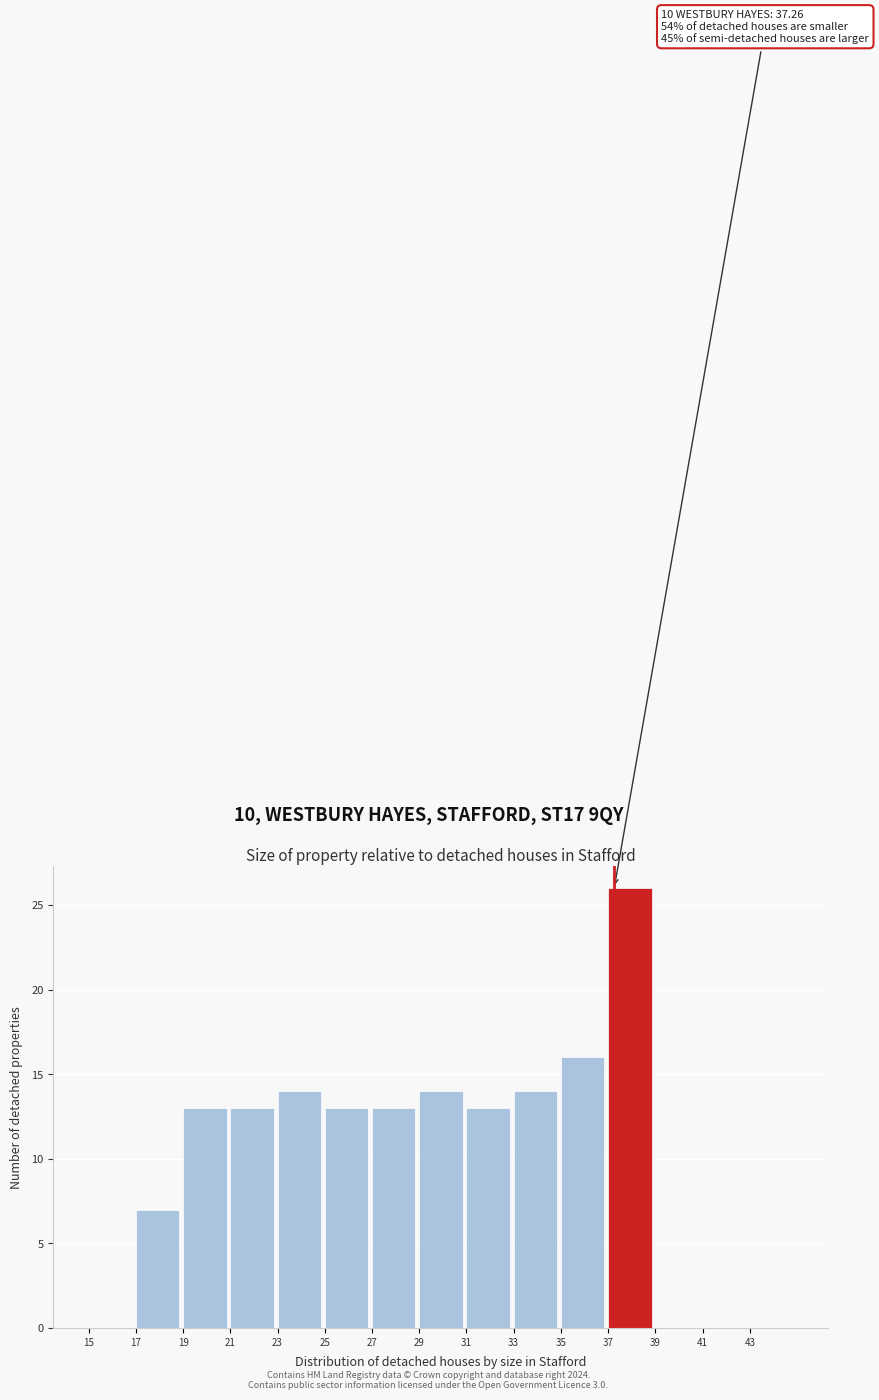

Over which range of the x-axis is the bar tallest?

37 to 39